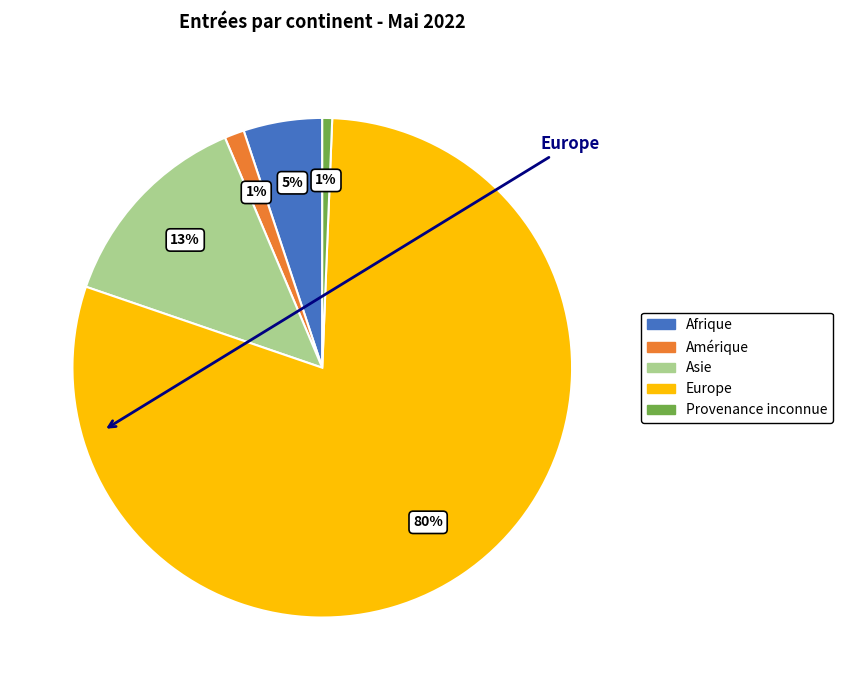

Which category has the biggest portion of the pie?

Europe